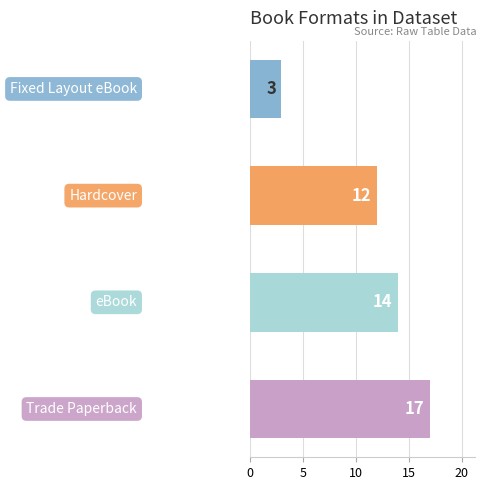

How many values are between 12 and 17?

3